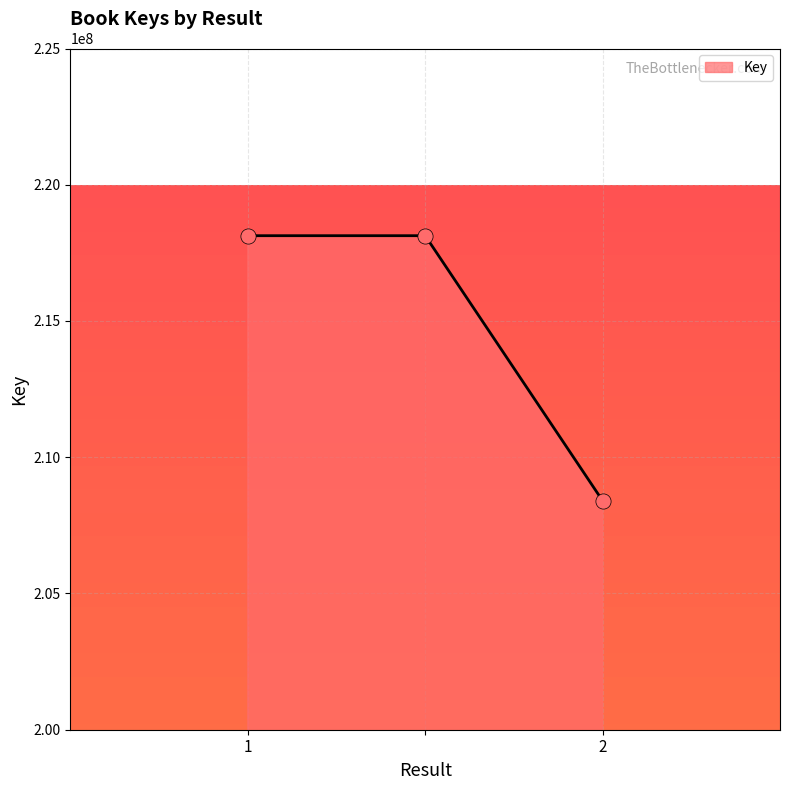

What is the smallest value displayed?

208402853